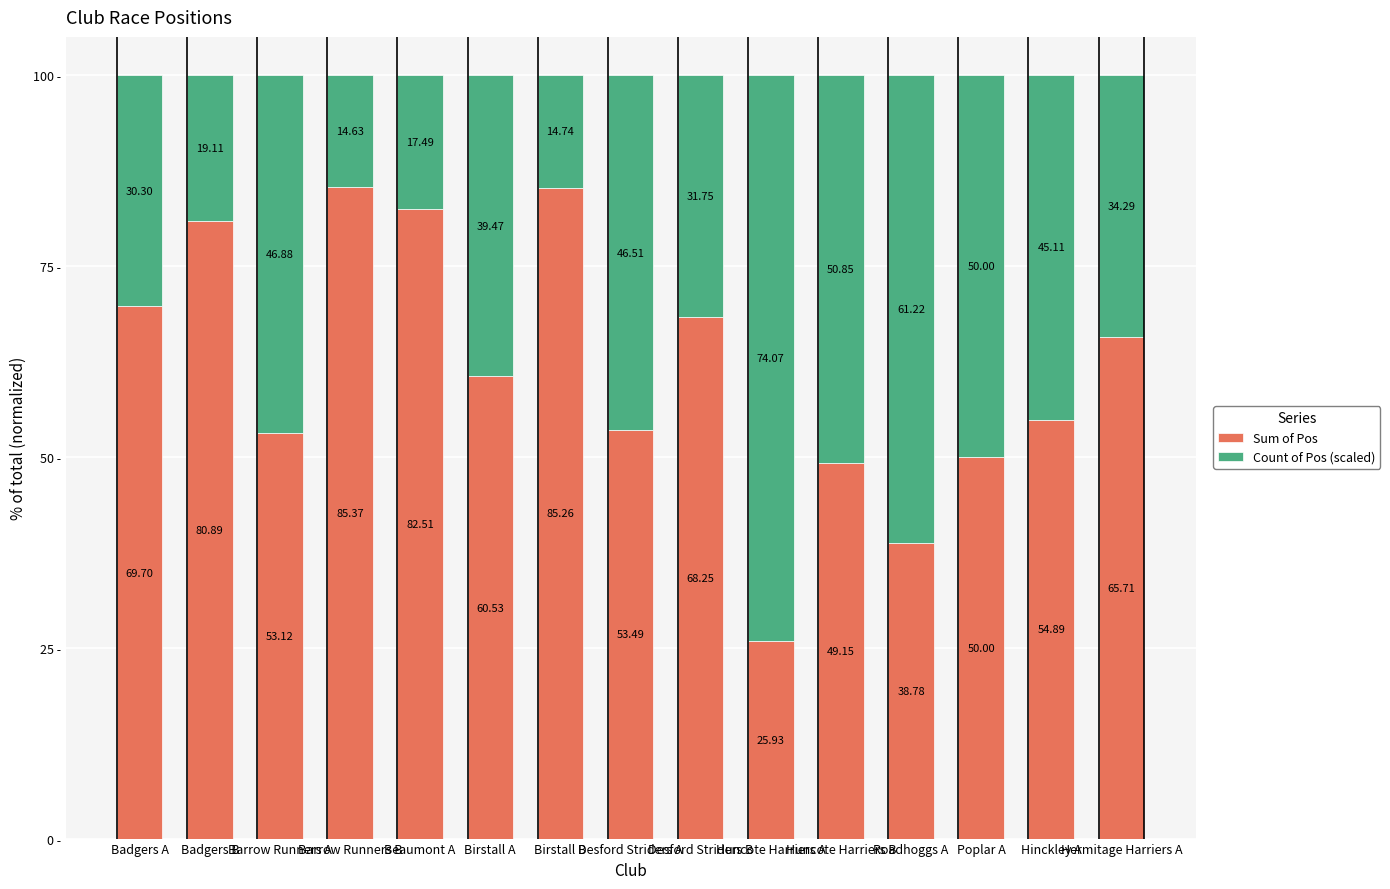

What is the sum of the Sum of Pos values at Hermitage Harriers A and Beaumont A?

148.2